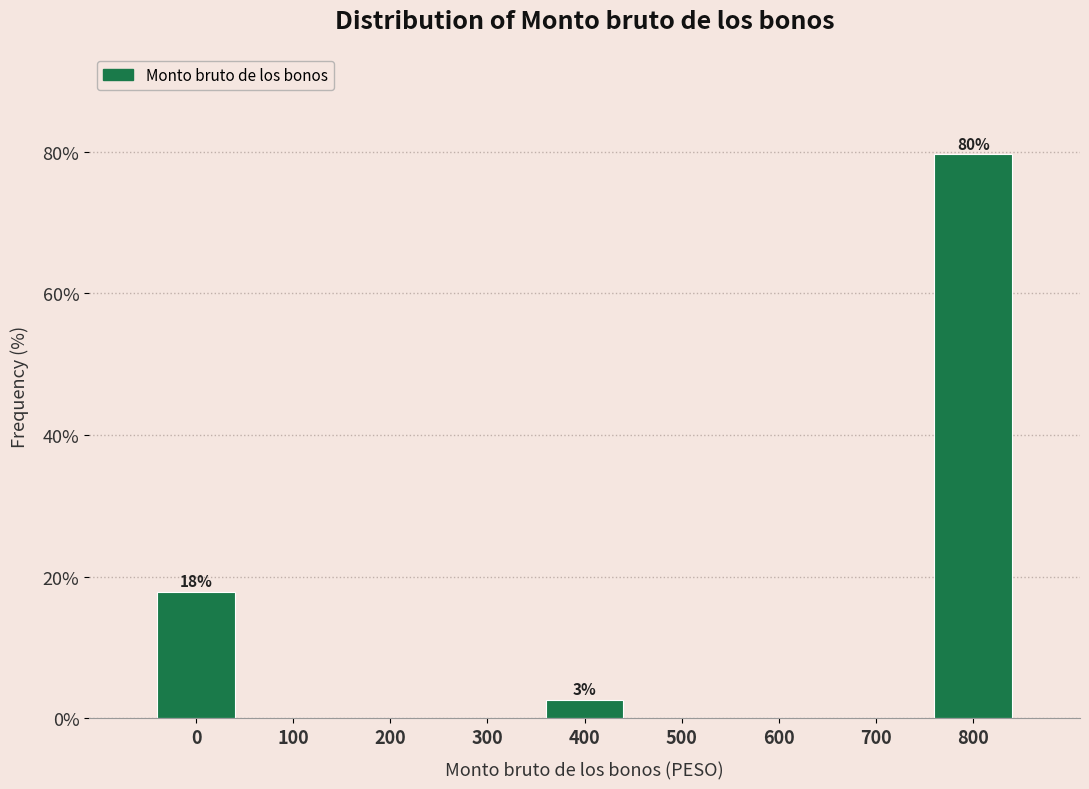

Reading left to right, extract all data points from this chart.

0=17.8	100=0.0	200=0.0	300=0.0	400=2.5	500=0.0	600=0.0	700=0.0	800=79.6